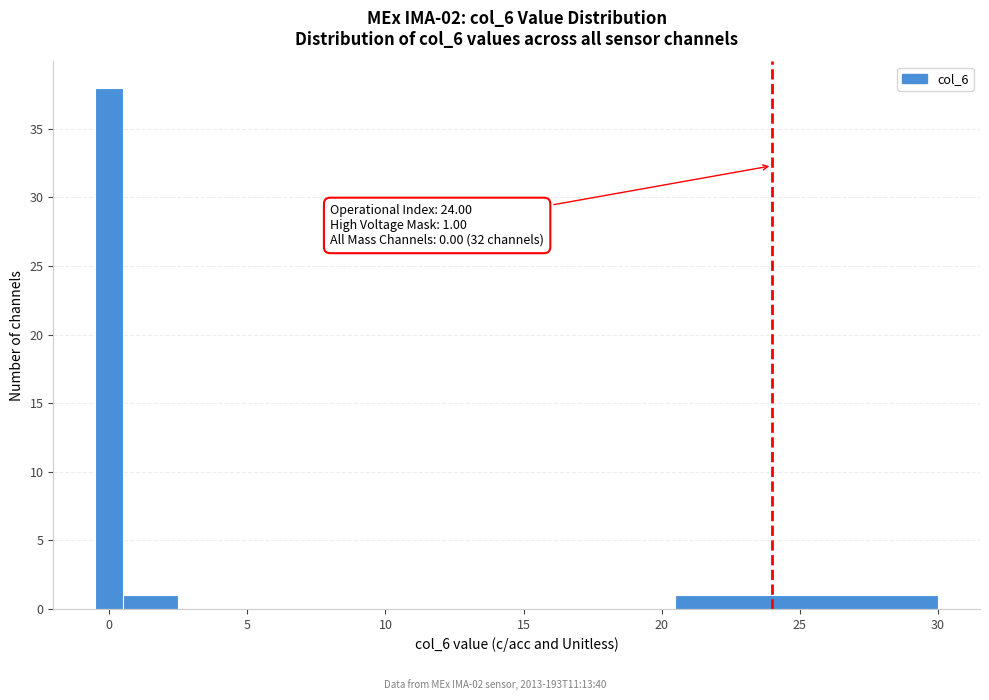

Around what value on the x-axis is the tallest bar? Give the approximate position of its centre, as read against the axis.

0.0